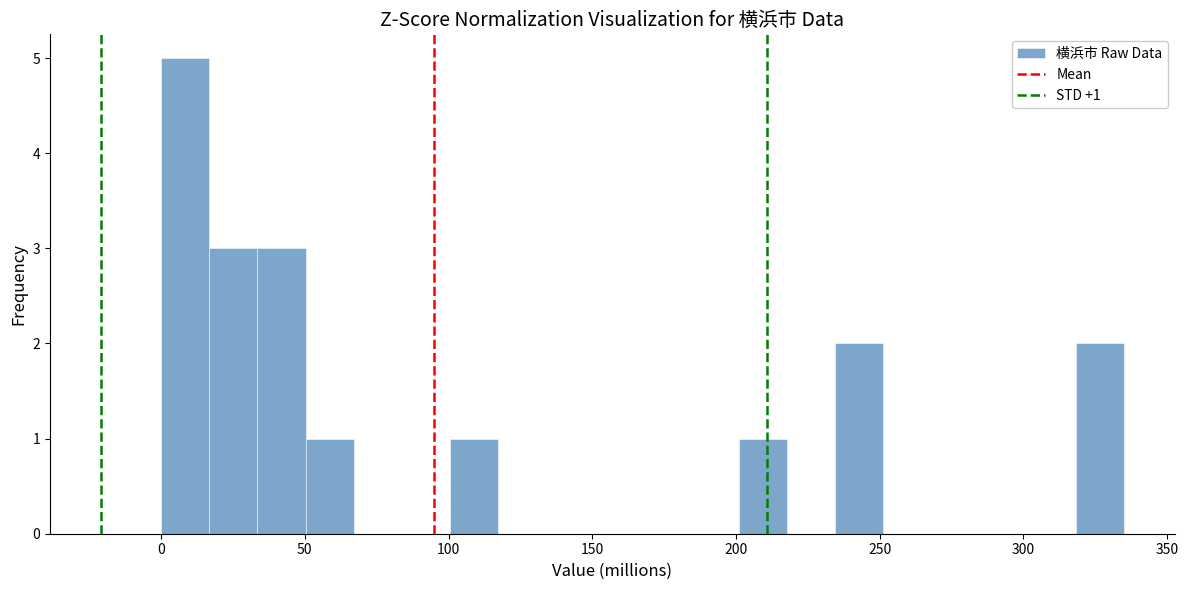

Around what value on the x-axis is the tallest bar? Give the approximate position of its centre, as read against the axis.

10